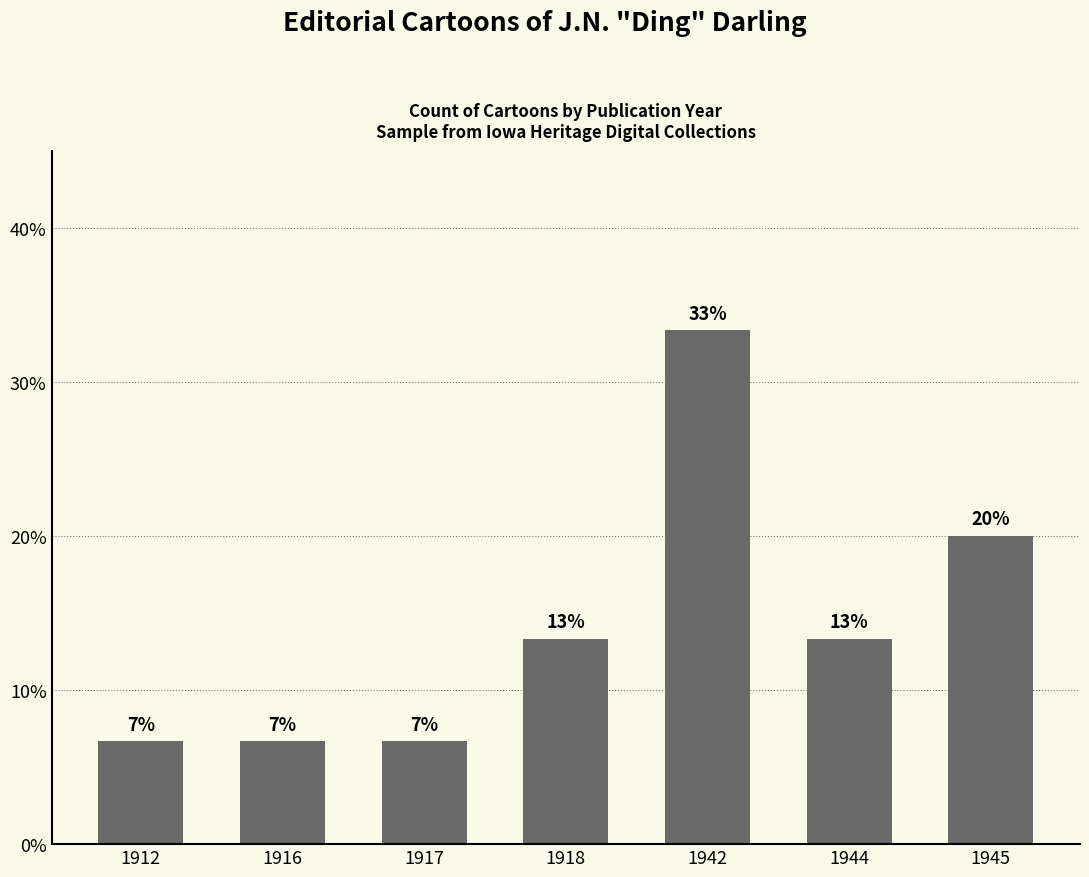

What is the difference between the values at 1942 and 1945?

13.3